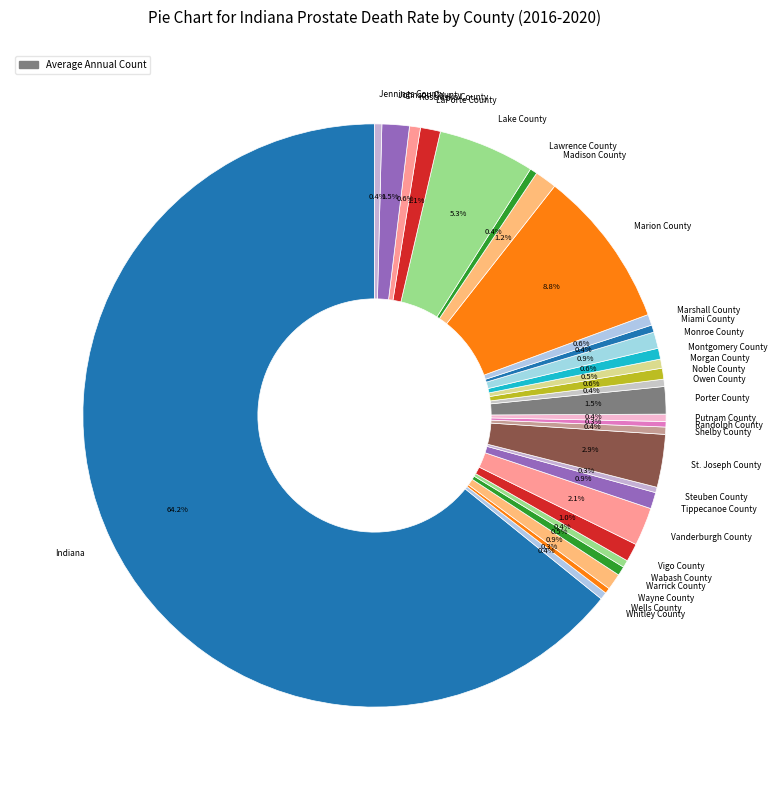

Is it true that Jennings County is 0% of the pie?

True